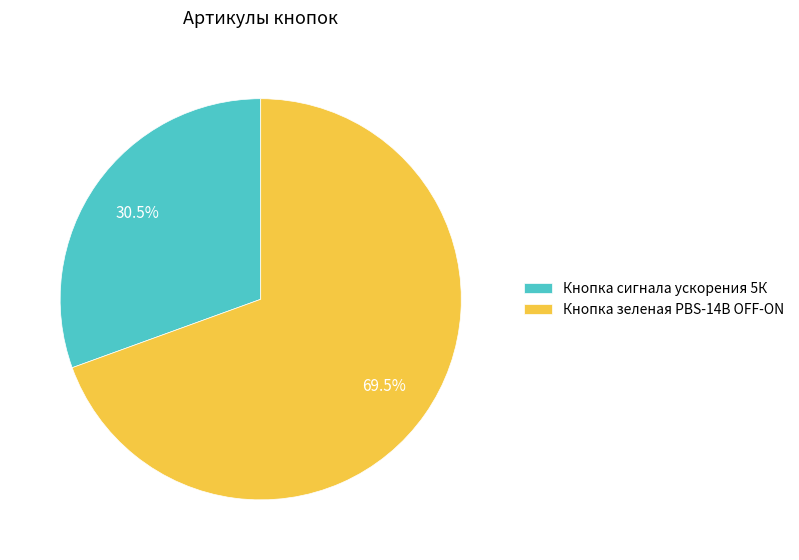

Which slice is the smallest?

Кнопка сигнала ускорения 5К